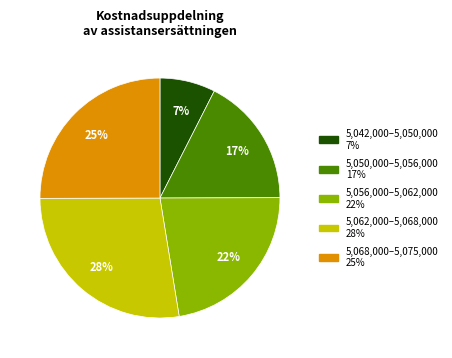

Is there a majority slice in this chart?

No